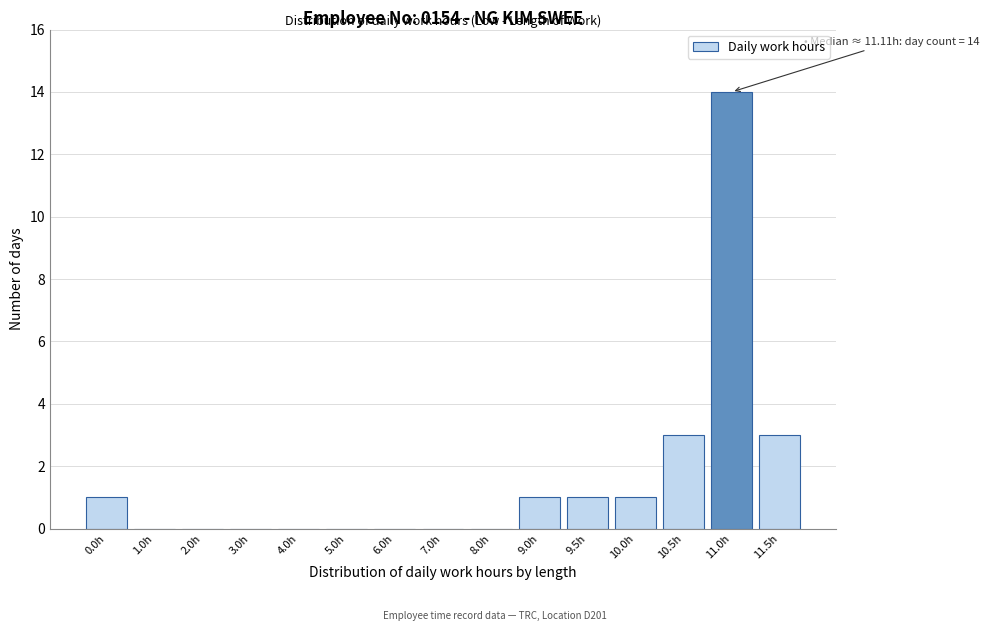

Reading right to left, list all the values displayed in this chart.

11.5h=3	11.0h=14	10.5h=3	10.0h=1	9.5h=1	9.0h=1	8.0h=0	7.0h=0	6.0h=0	5.0h=0	4.0h=0	3.0h=0	2.0h=0	1.0h=0	0.0h=1